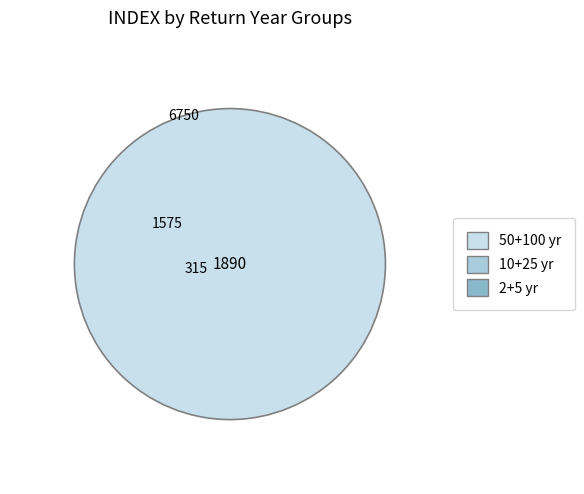

To the nearest percent, what is the combined percentage of 100 and 25?

31%